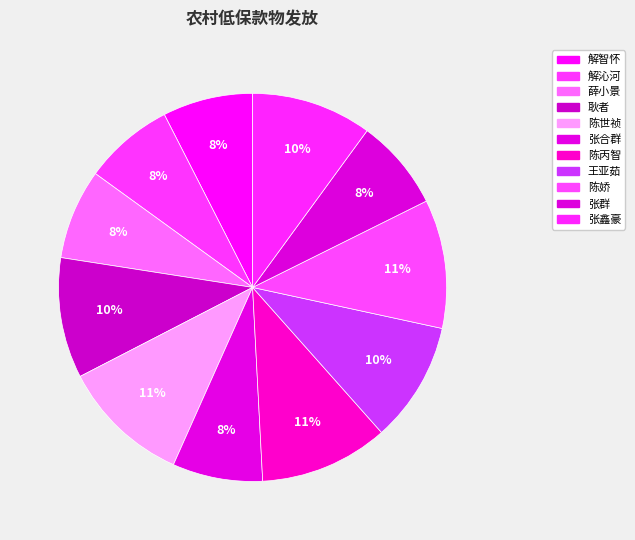

Which slice is the smallest?

解智怀